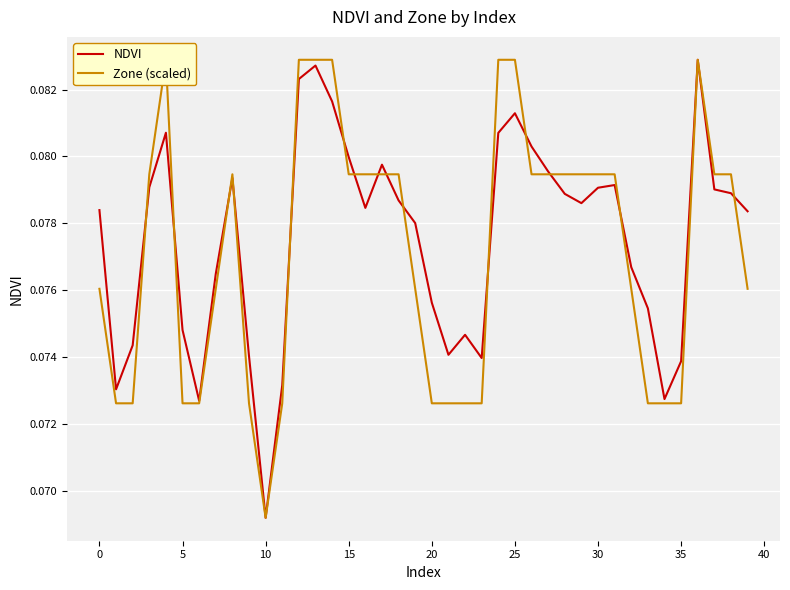

Is the value of Zone (scaled) at 28 greater than the value of NDVI at 18?

Yes